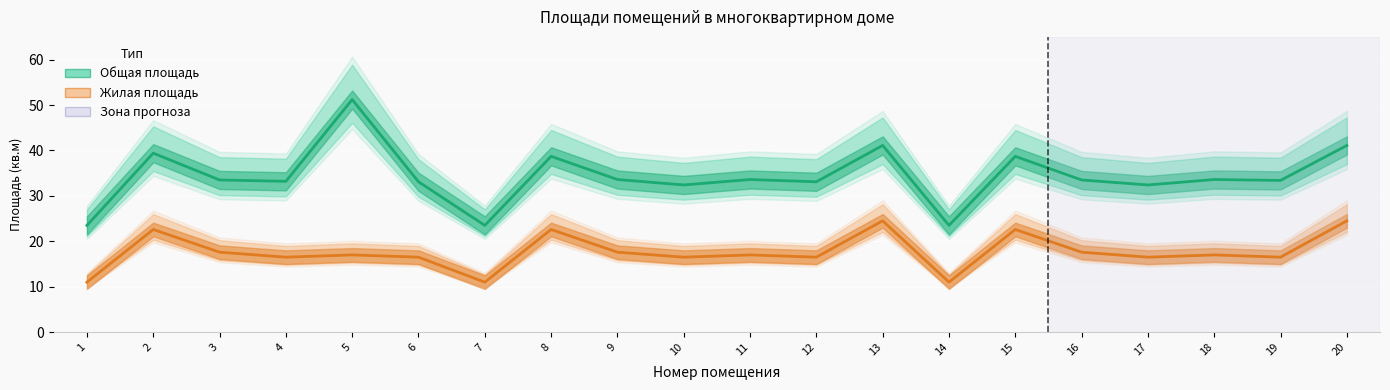

What is the difference between the highest and lowest values at 1?

12.5